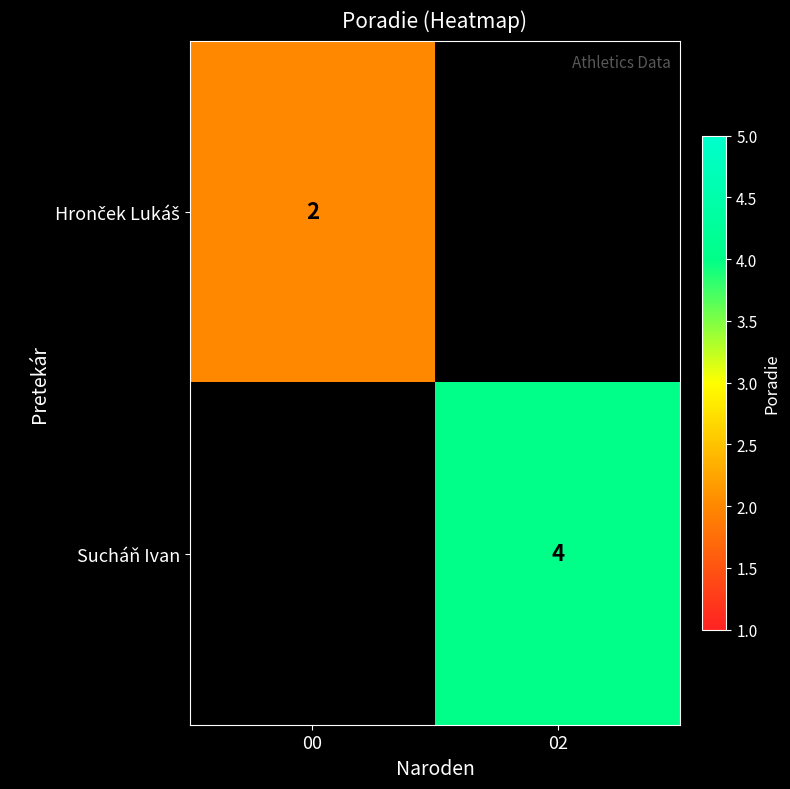

The value of Sucháň Ivan at 02 is 1. True or false?

False